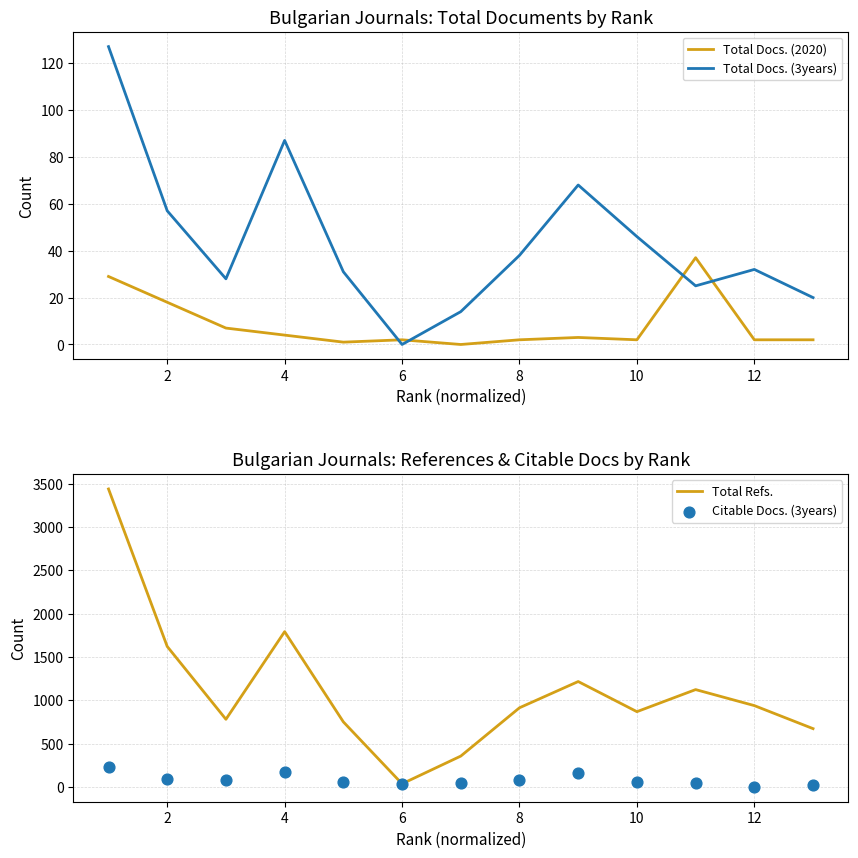

Which series has the largest Y range (max minus min)?

Total Refs.